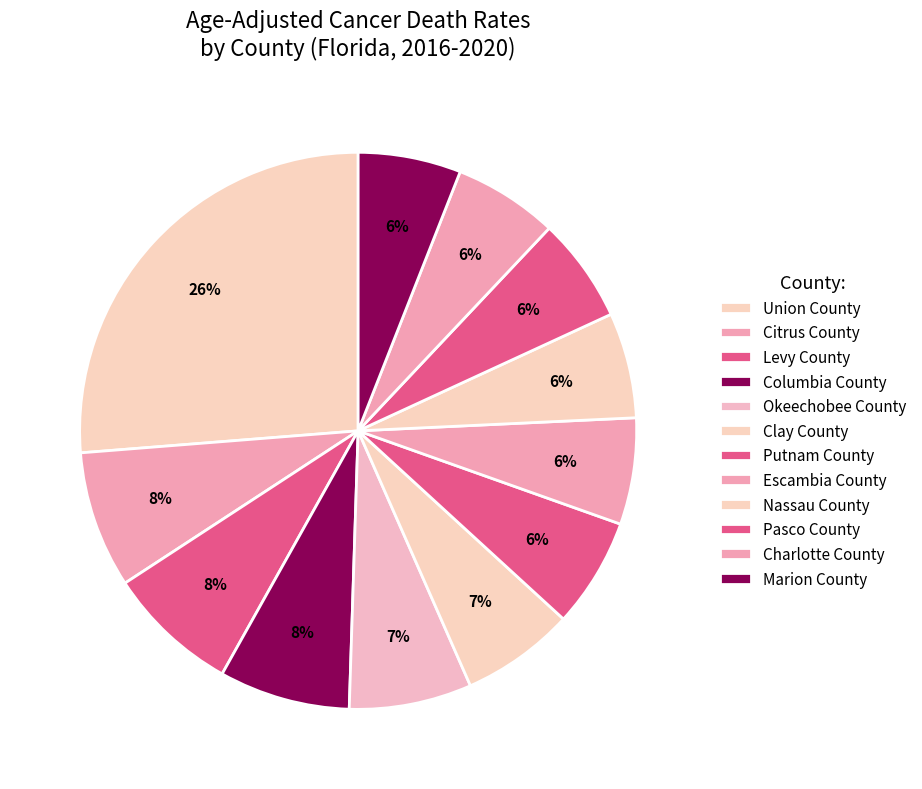

To the nearest percent, what percentage of the pie is Charlotte County?

6%